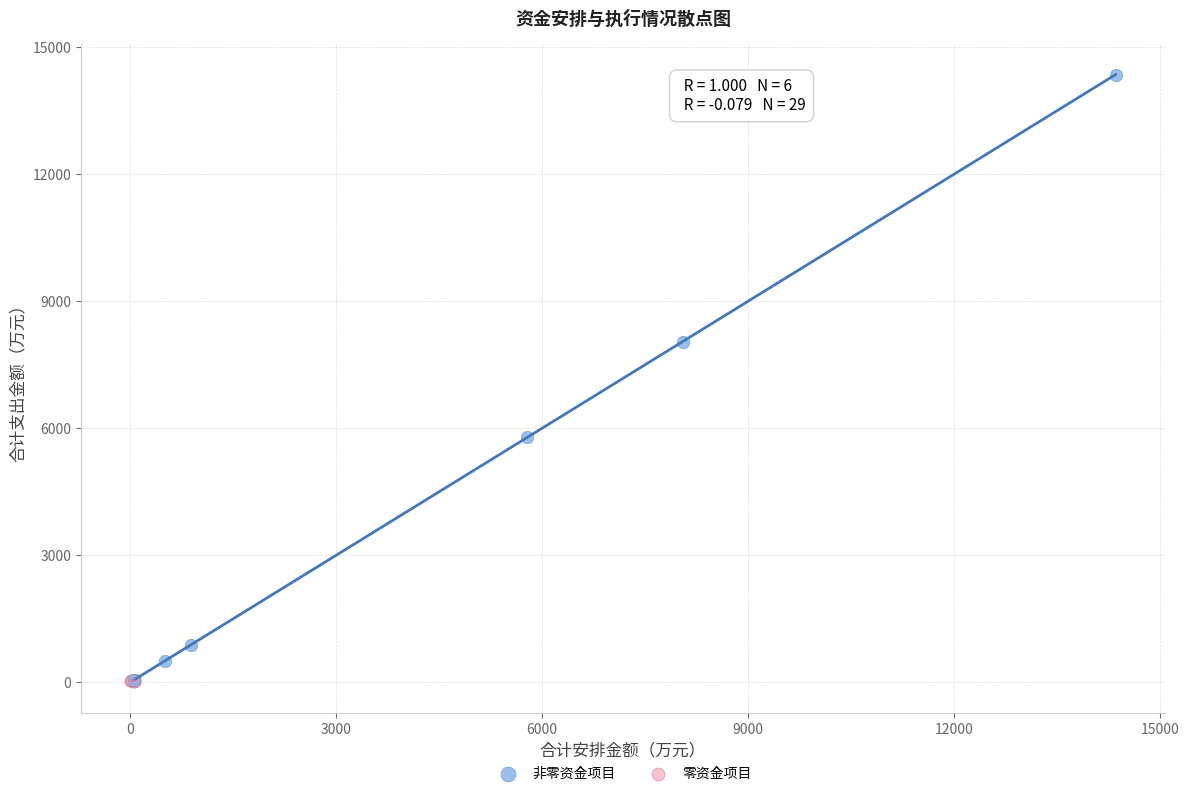

Which series reaches the maximum Y coordinate?

非零资金项目